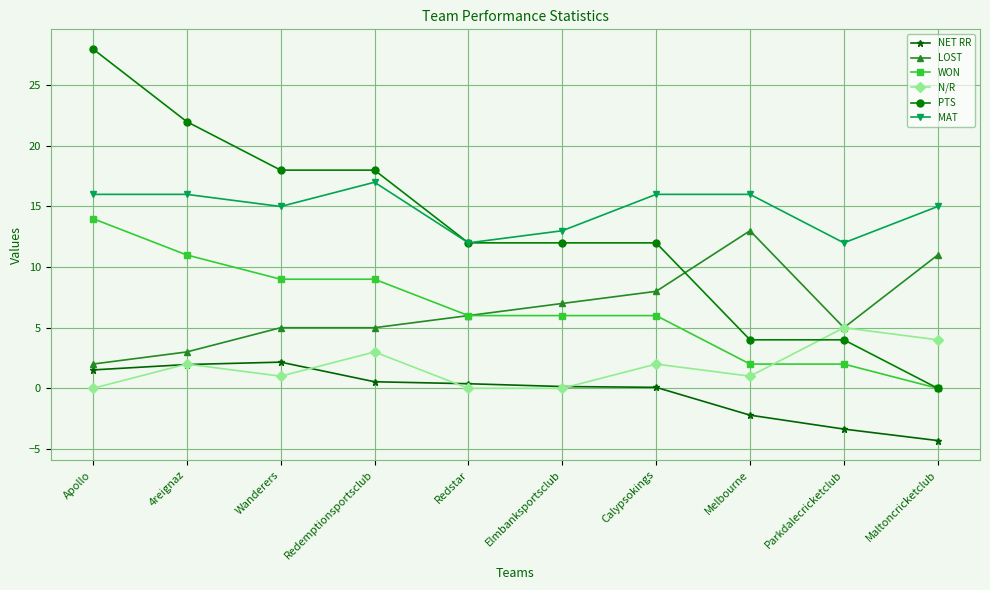

At which category is the sum across all series the highest?

Apollo